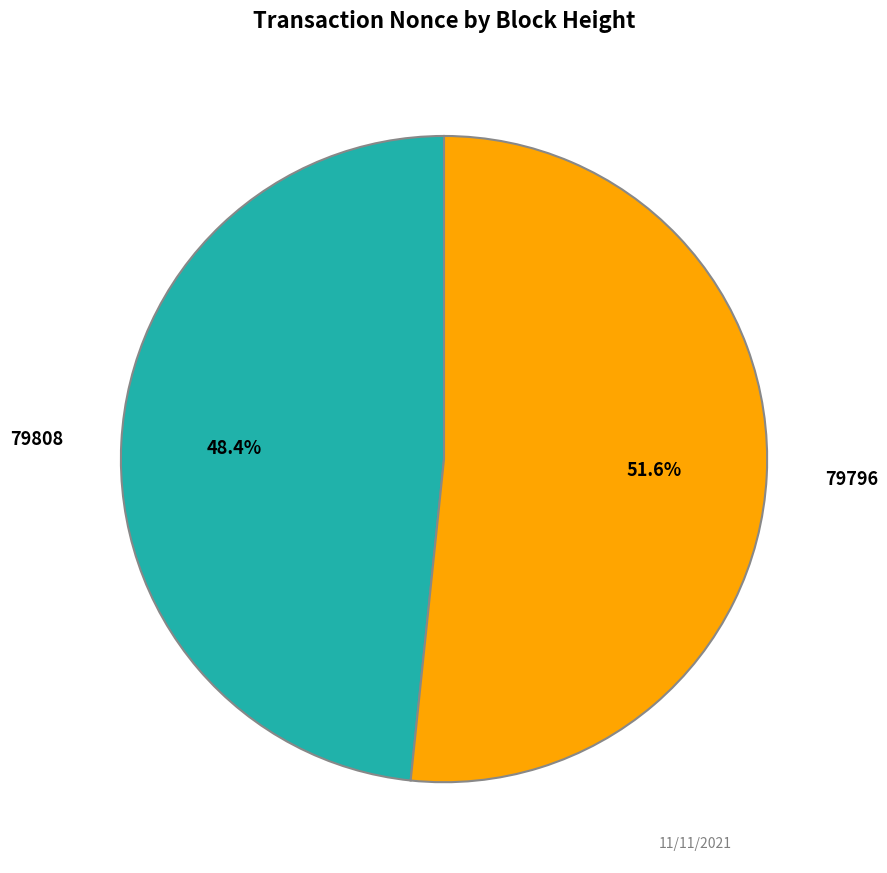

True or false: 79808 accounts for 1% of the total.

False